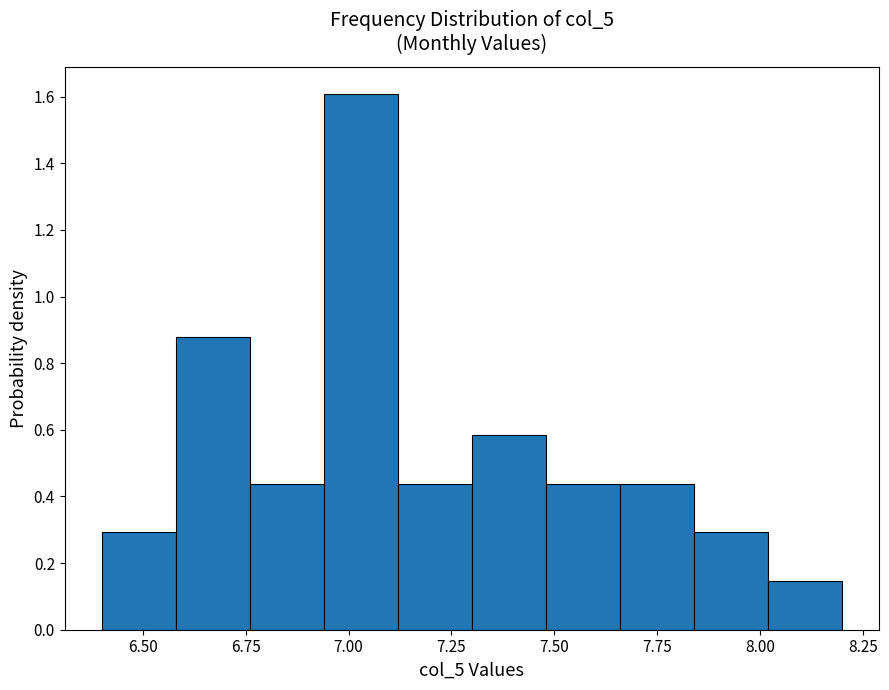

Around what value on the x-axis is the tallest bar? Give the approximate position of its centre, as read against the axis.

7.05